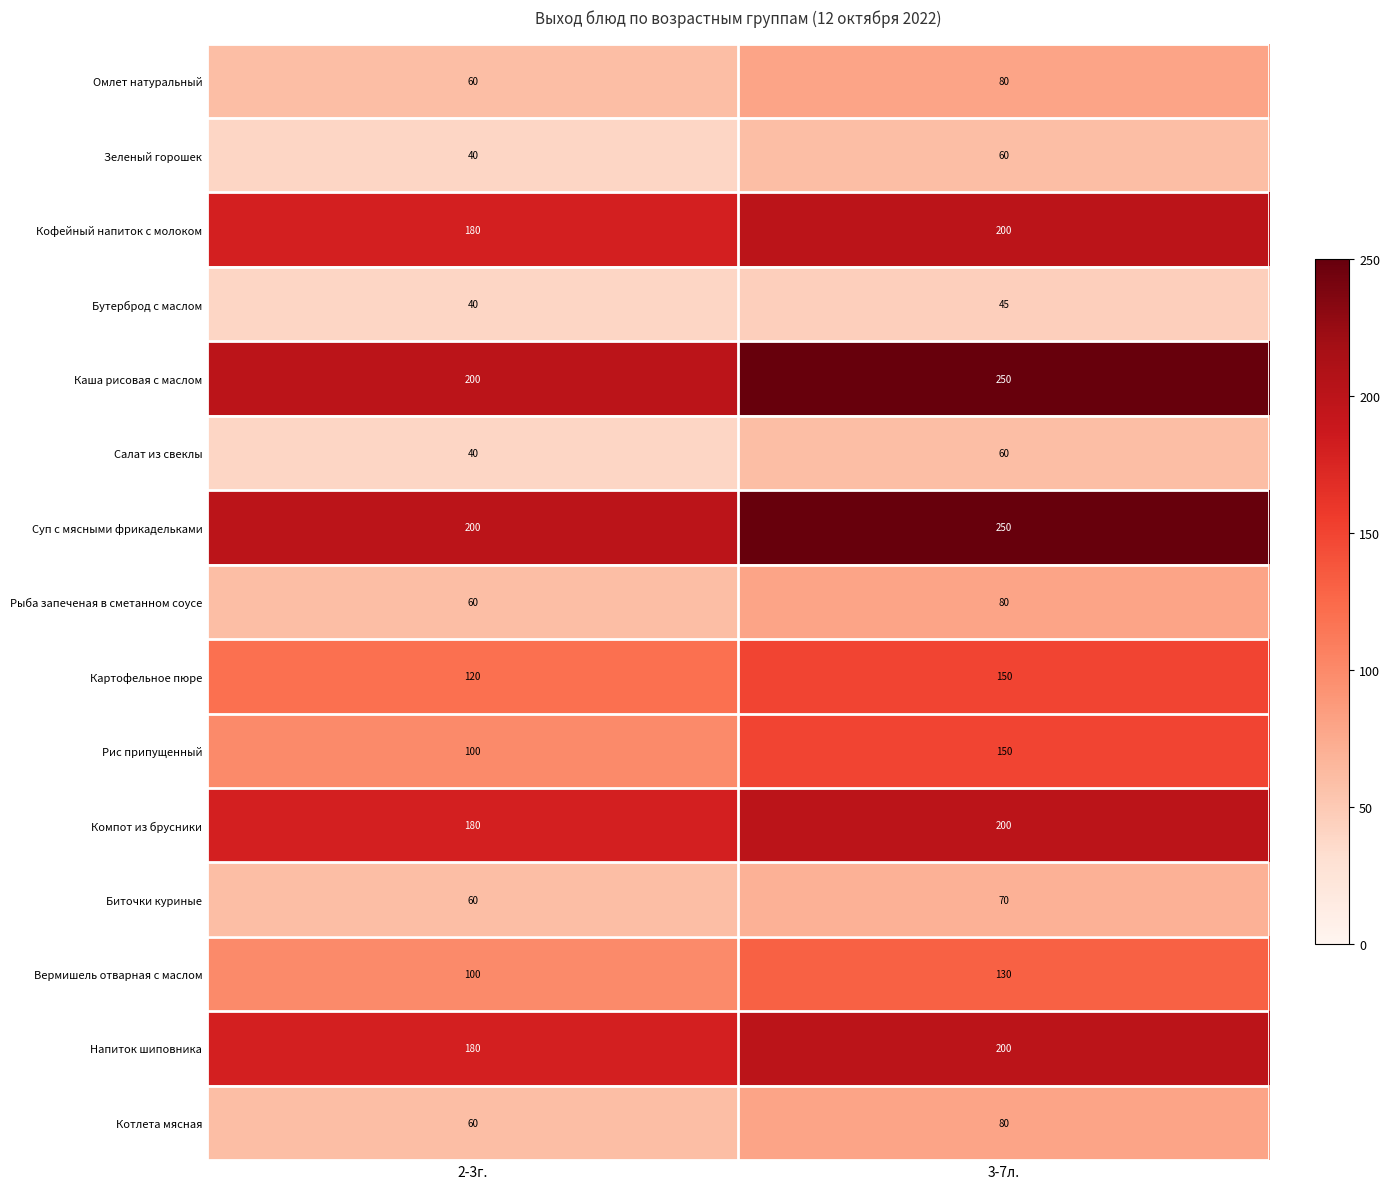

Reading left to right, transcribe all the data shown in this chart.

Омлет натуральный: 60	80
Зеленый горошек: 40	60
Кофейный напиток с молоком: 180	200
Бутерброд с маслом: 40	45
Каша рисовая с маслом: 200	250
Салат из свеклы: 40	60
Суп с мясными фрикадельками: 200	250
Рыба запеченая в сметанном соусе: 60	80
Картофельное пюре: 120	150
Рис припущенный: 100	150
Компот из брусники: 180	200
Биточки куриные: 60	70
Вермишель отварная с маслом: 100	130
Напиток шиповника: 180	200
Котлета мясная: 60	80